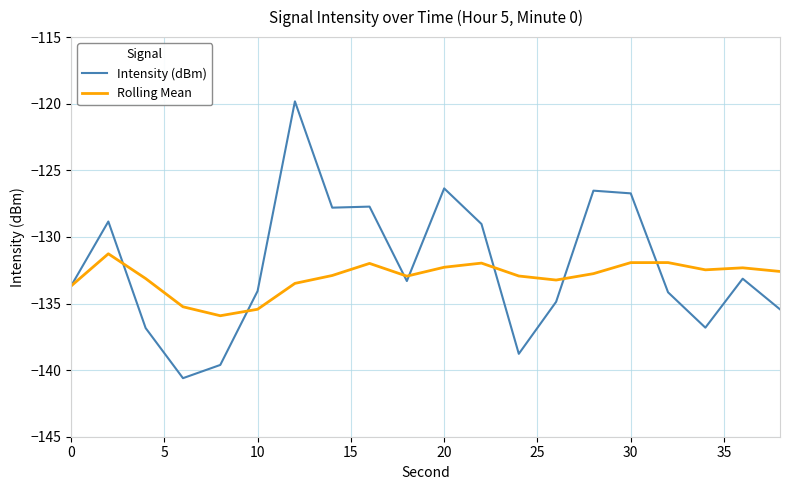

What is the maximum value shown in the chart?

-119.8